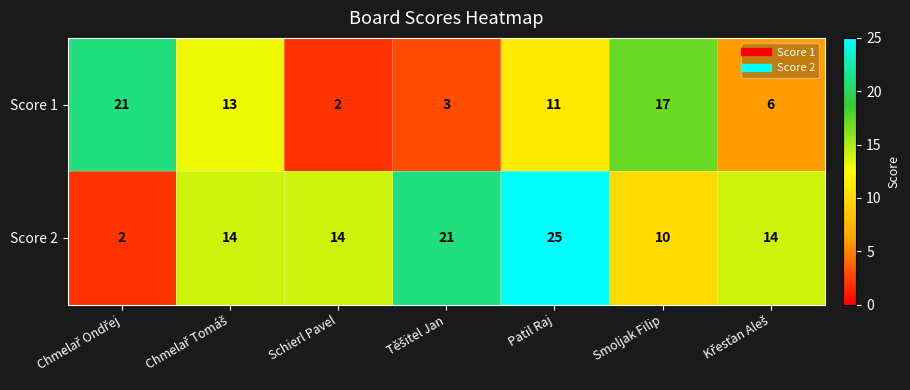

Where is Score 1 nearest to the value 11?

Patil Raj